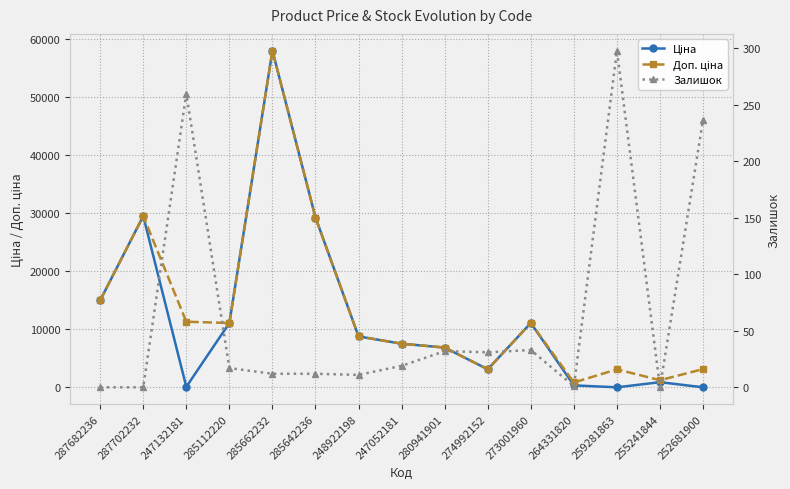

What position from the right is 285112220?

12